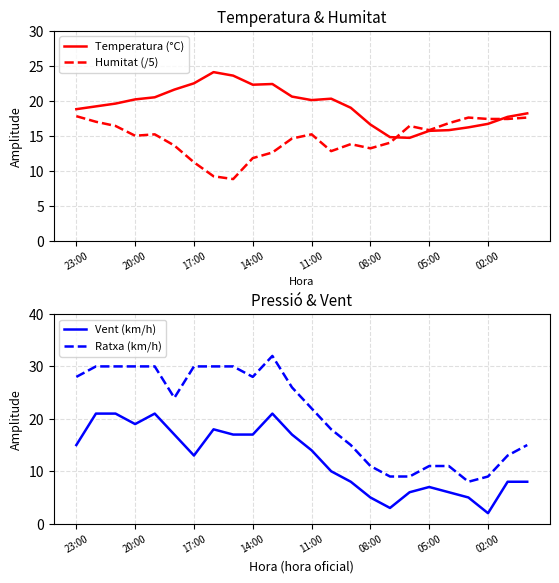

True or false: Humitat (/5) has a value of 7.1 at 14.

False